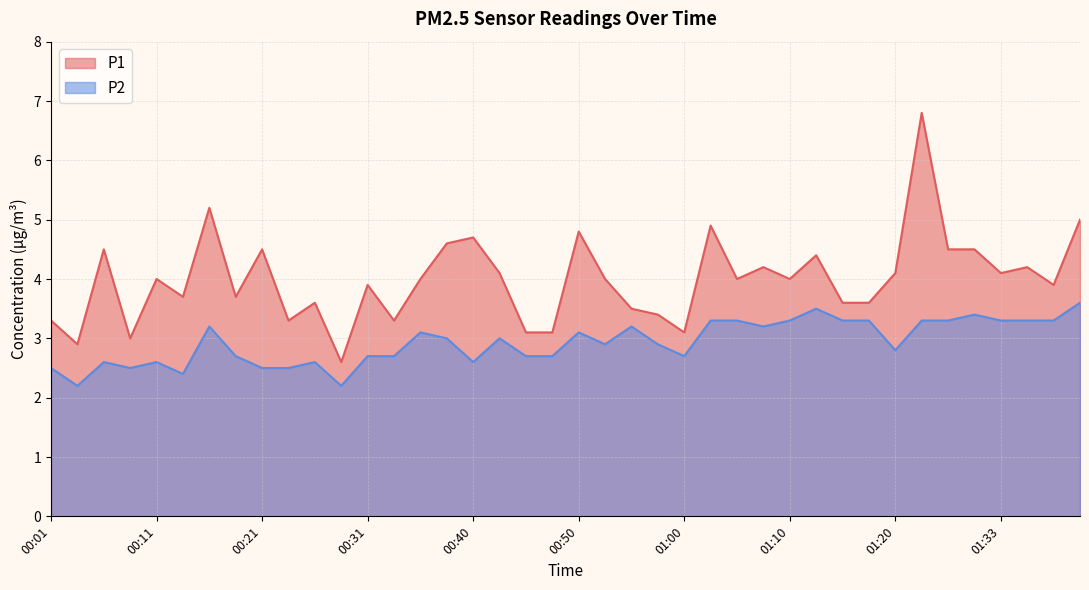

List the labels in order of P1 value, largest first.

01:23, 00:16, 01:40, 01:02, 00:50, 00:40, 00:38, 00:06, 00:21, 01:28, 01:30, 01:12, 01:07, 01:35, 00:43, 01:20, 01:33, 00:11, 00:35, 00:53, 01:05, 01:10, 00:31, 01:38, 00:13, 00:18, 00:26, 01:15, 01:18, 00:55, 00:58, 00:01, 00:23, 00:33, 00:45, 00:48, 01:00, 00:08, 00:03, 00:28